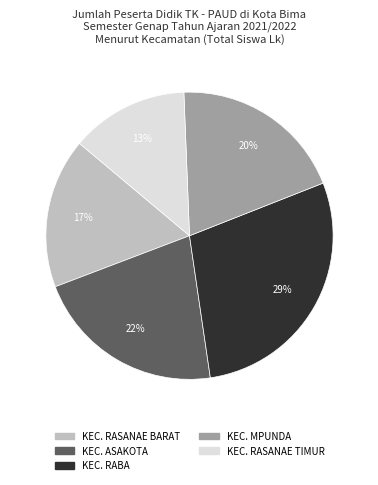

True or false: KEC. MPUNDA accounts for 10% of the total.

False